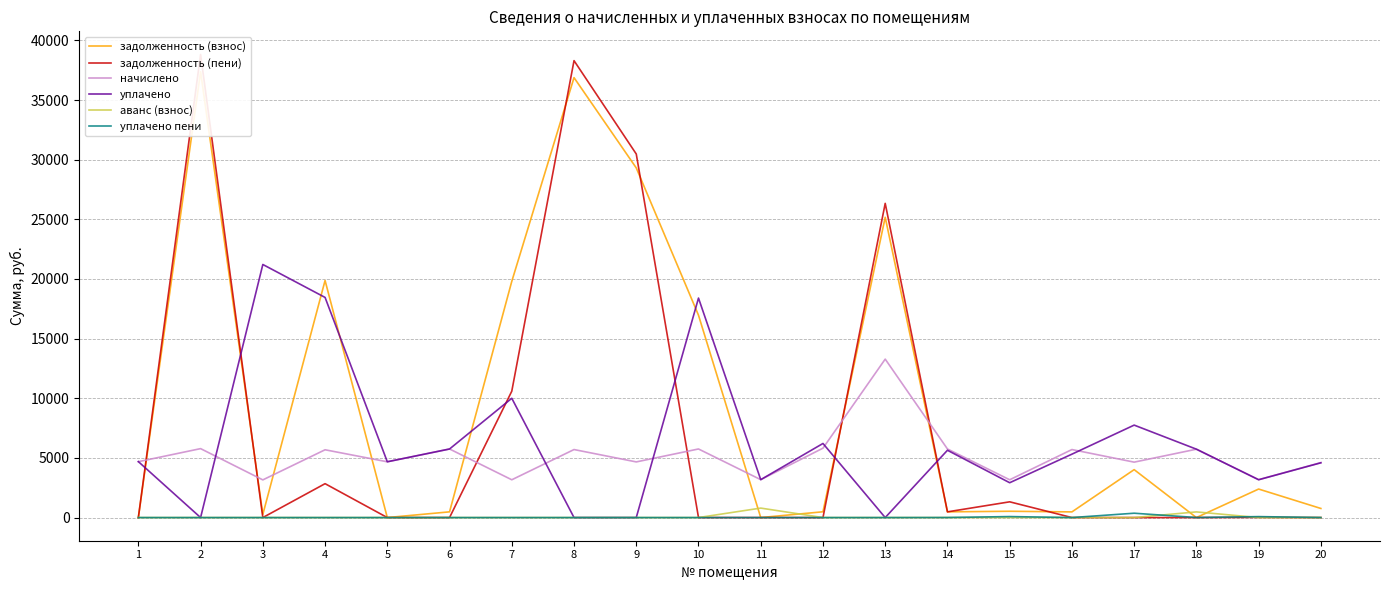

What is the average value of the аванс (взнос) series?

63.5